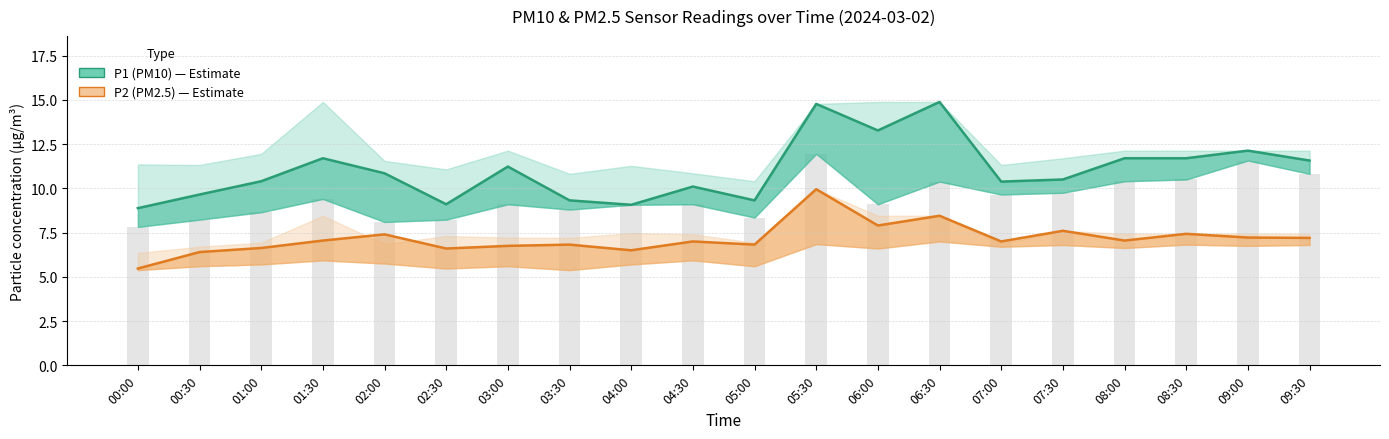

How many bars are there in each group?

2